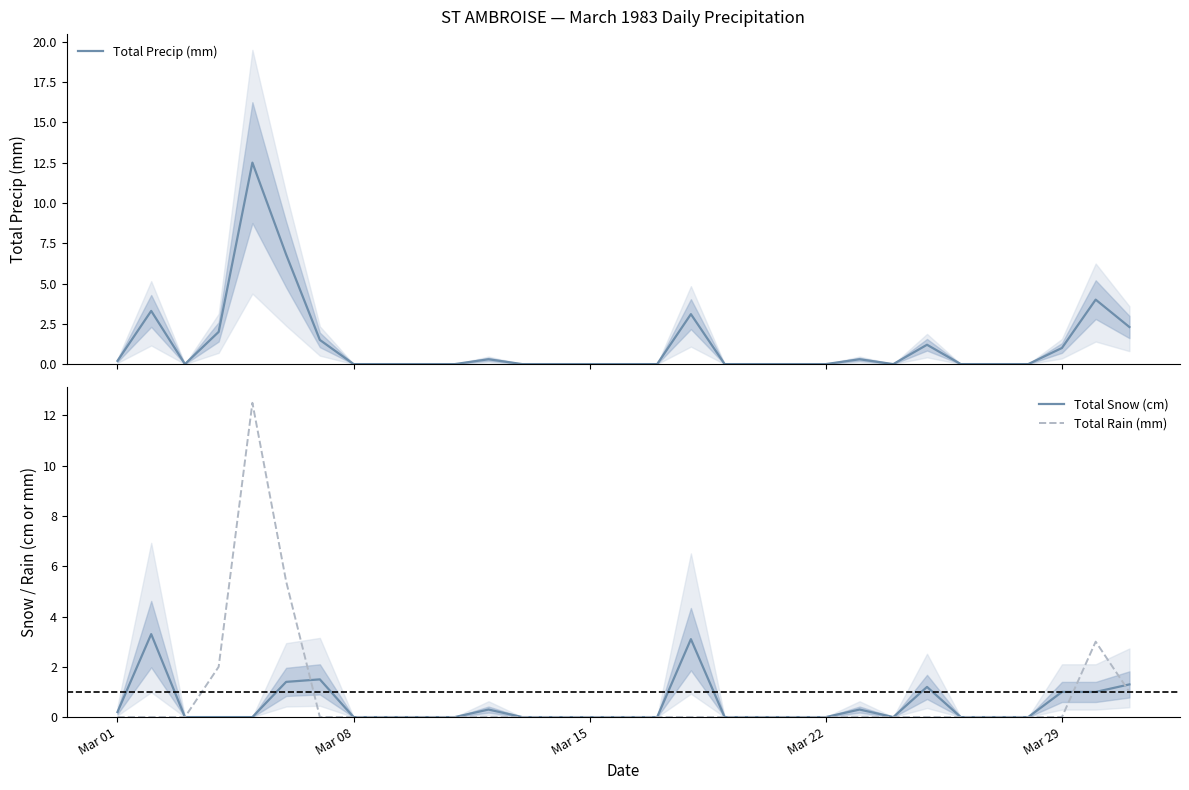

How many interior local peaks does the Total Precip (mm) series have?

7